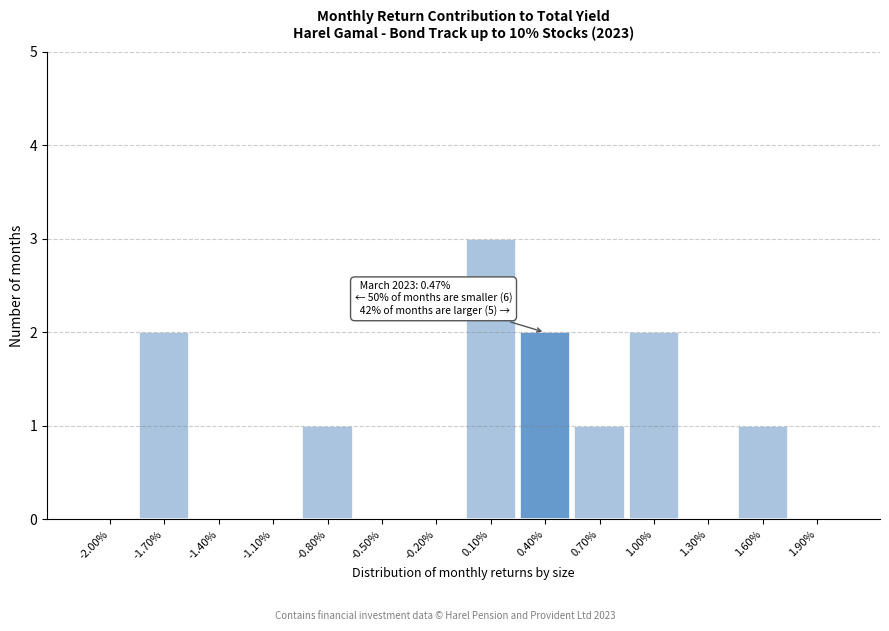

Reading right to left, what are all the values shown in this chart?

1.90%=0	1.60%=1	1.30%=0	1.00%=2	0.70%=1	0.40%=2	0.10%=3	-0.20%=0	-0.50%=0	-0.80%=1	-1.10%=0	-1.40%=0	-1.70%=2	-2.00%=0